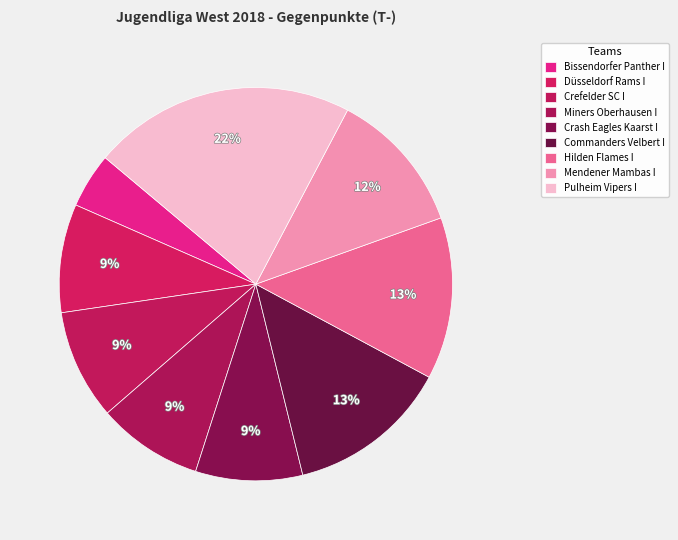

Does Crefelder SC I represent more than half of the total?

No